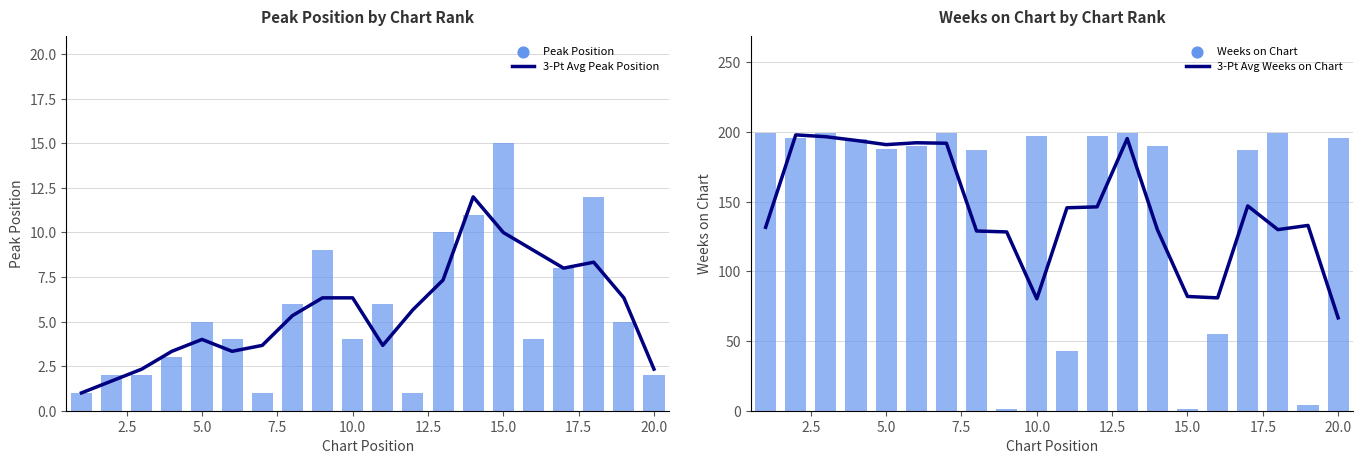

At how many categories does at least one series exceed 81?

19